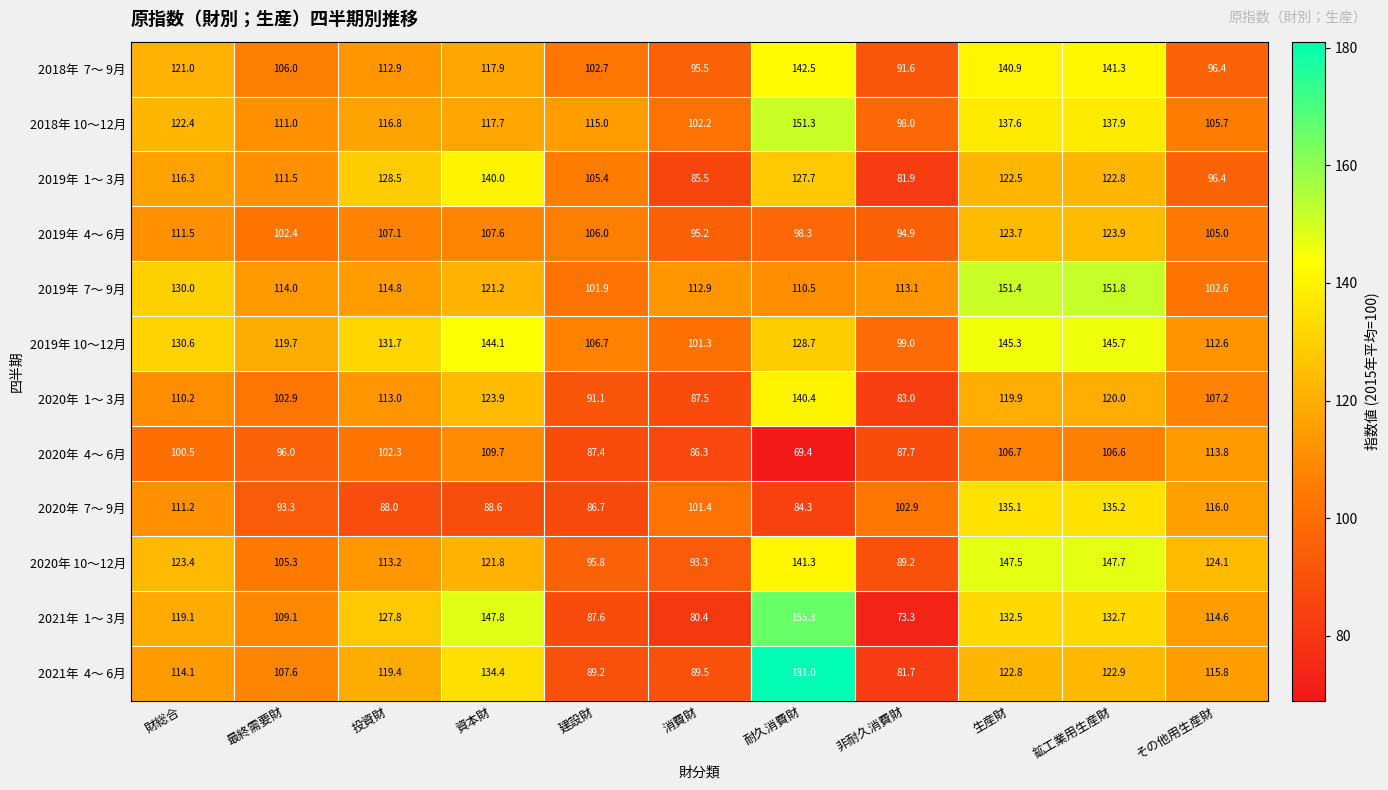

At how many categories does at least one series exceed 87?

11